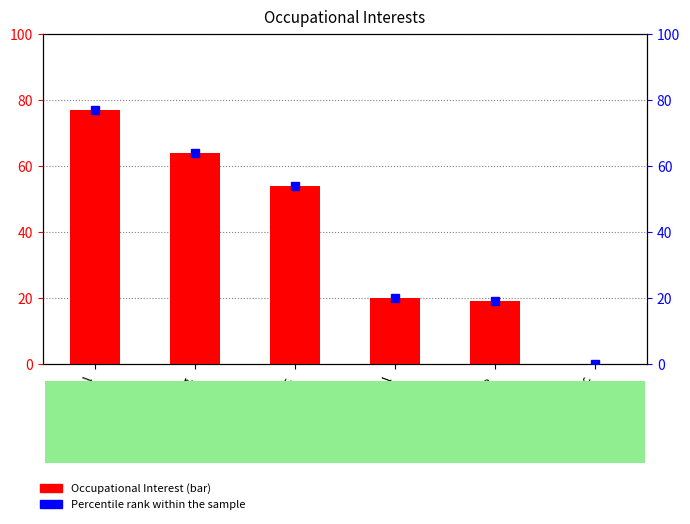

Rank the series at Realistic from highest to lowest value.

Occupational Interest, Percentile rank within the sample